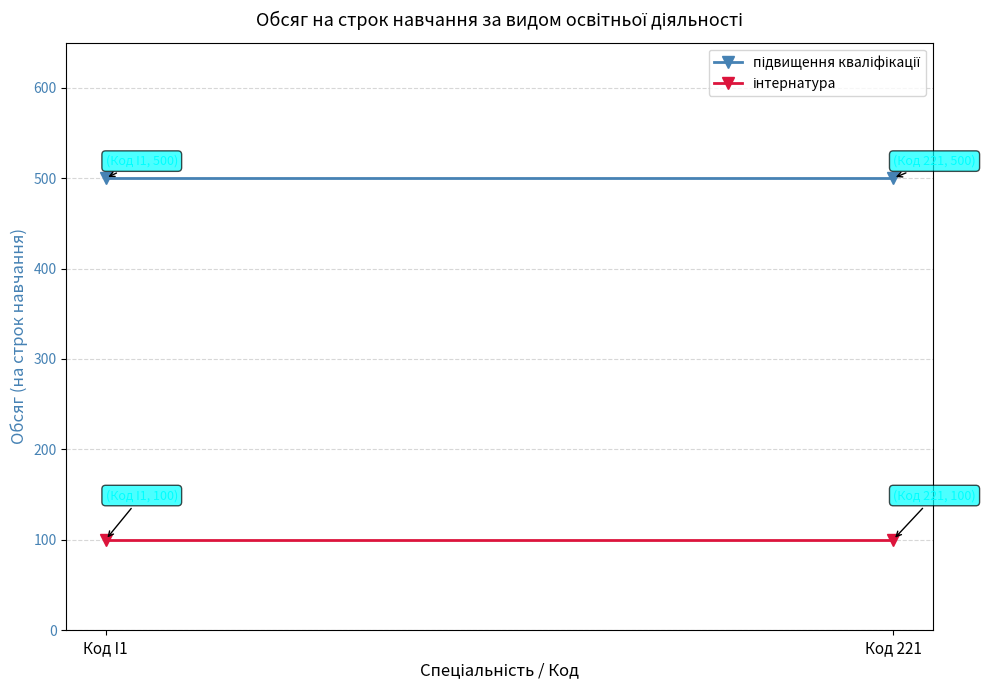

What are all the series names shown in the legend?

підвищення кваліфікації, інтернатура